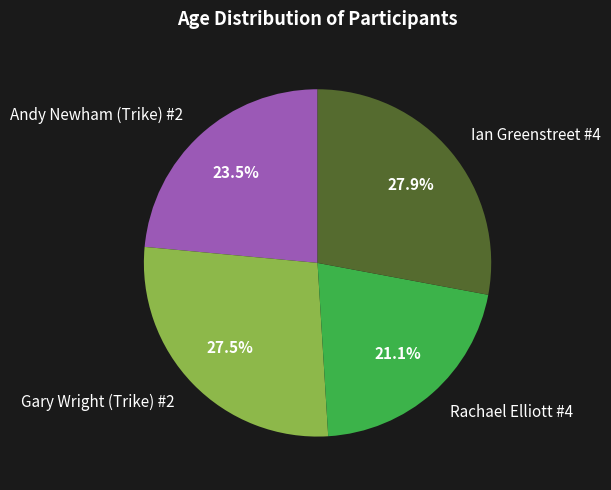

Which slice is the smallest?

Rachael Elliott #4